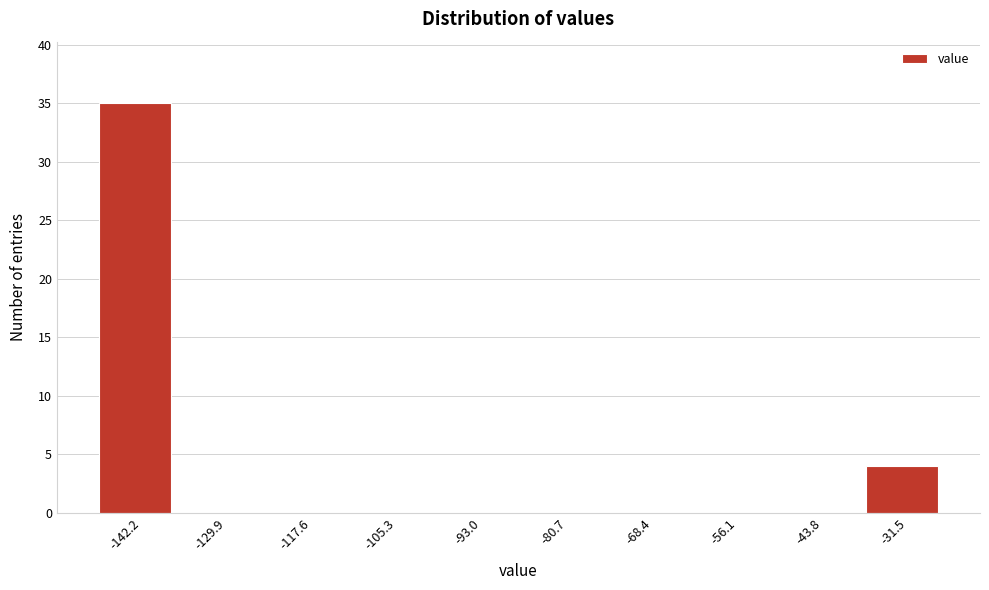

Reading right to left, extract all data points from this chart.

-31.5=4	-43.8=0	-56.1=0	-68.4=0	-80.7=0	-93.0=0	-105.3=0	-117.6=0	-129.9=0	-142.2=35